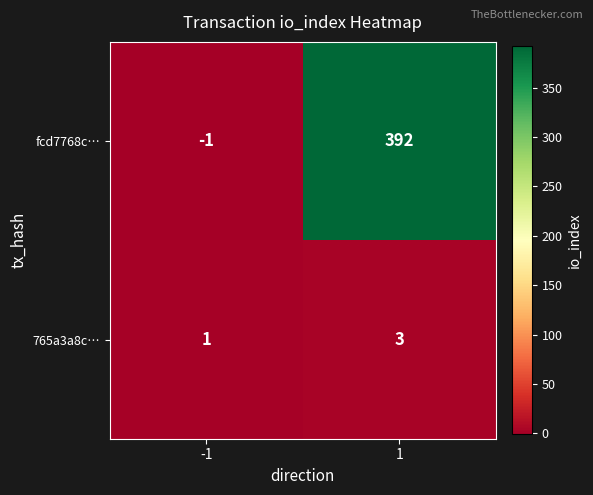

What is the spread (max minus min) of values at 1?

389